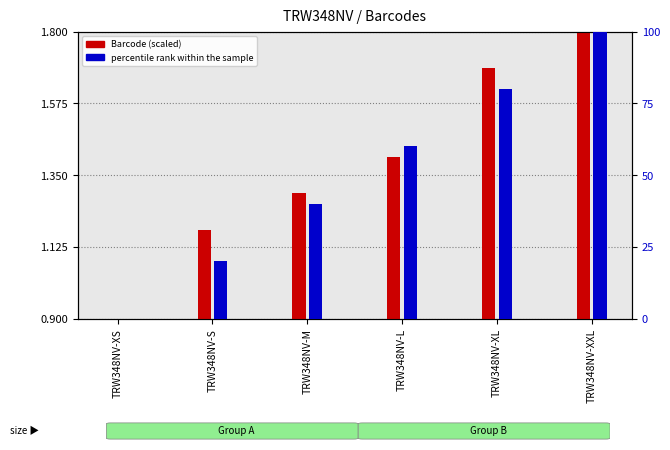

The Barcode (scaled) series shows 1.8 at TRW348NV-XXL. True or false?

True